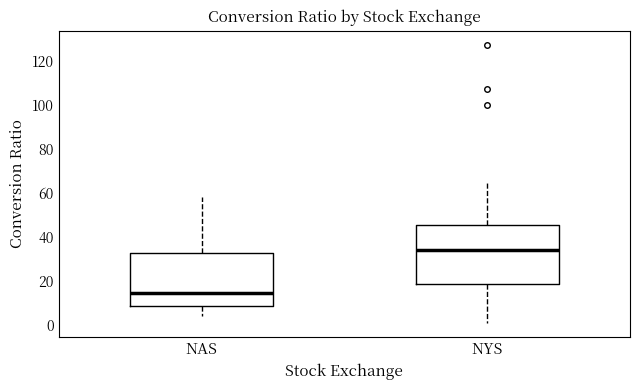

Reading left to right, read every box against the y-axis: the position of its median line, the range the box covers, and the ends of its whiskers. The values are not printed on the chart, so give them approximately, as read against the axis.

NAS: median 14, box 8 to 32, whiskers 4 to 58
NYS: median 34, box 18 to 46, whiskers 0 to 66